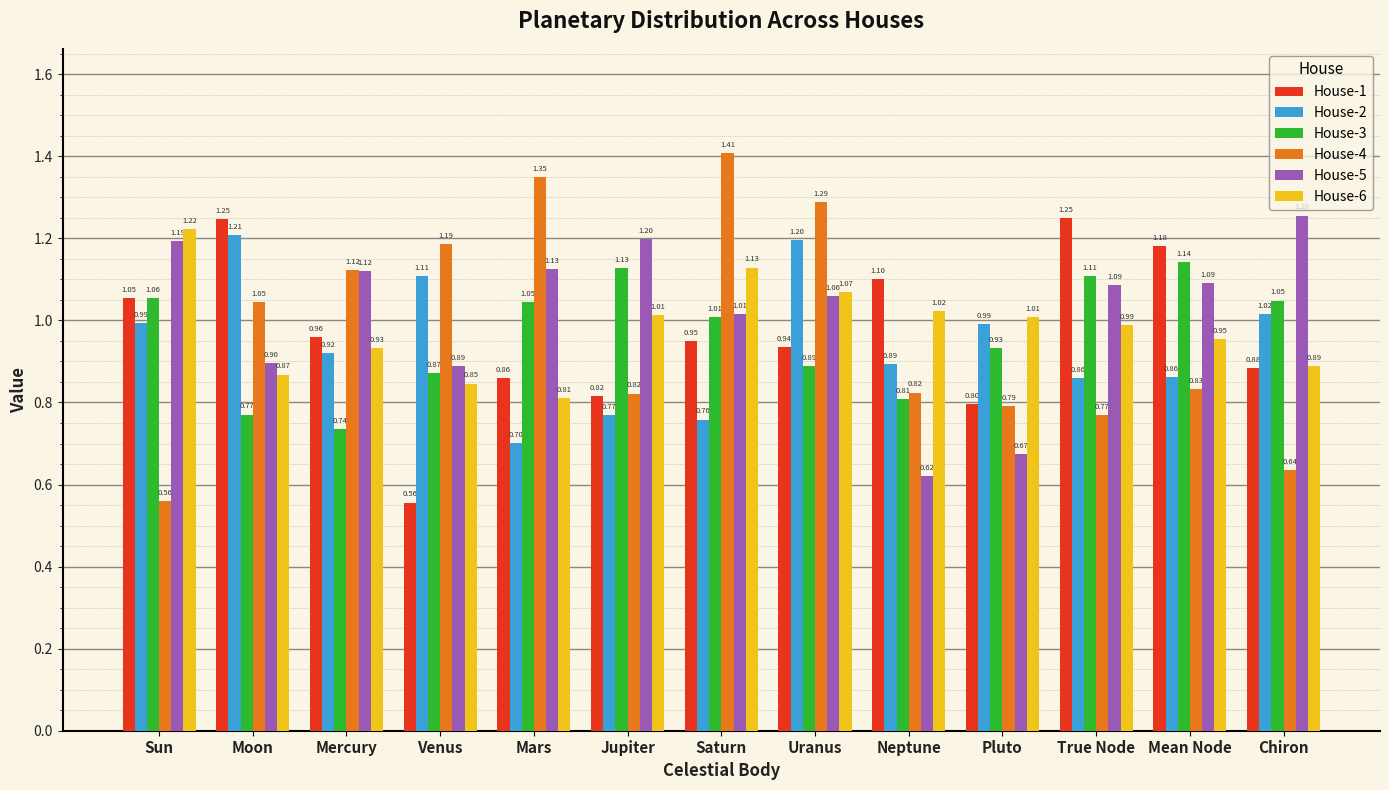

What is the lowest value of the House-6 series?

0.8